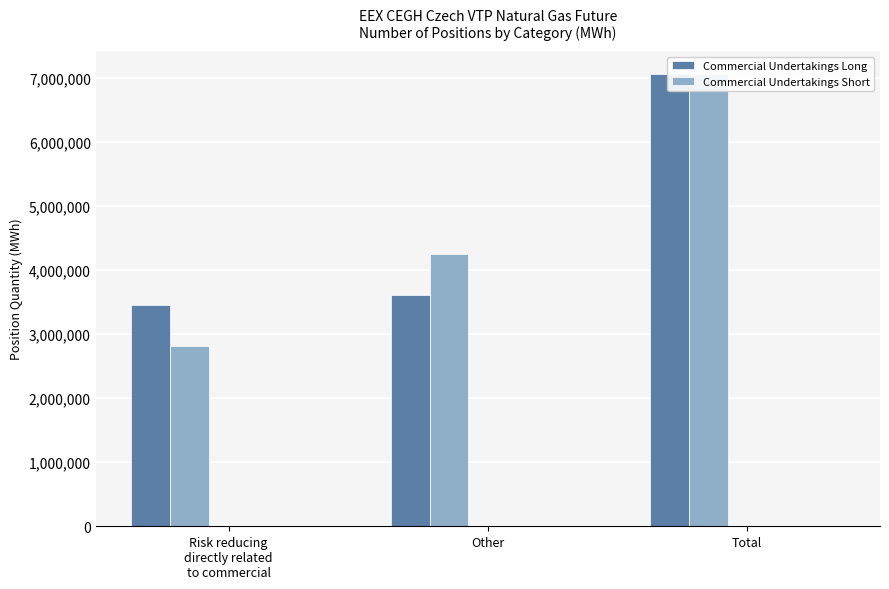

What is the sum of the Commercial Undertakings Short values at Other and Total?

11320083